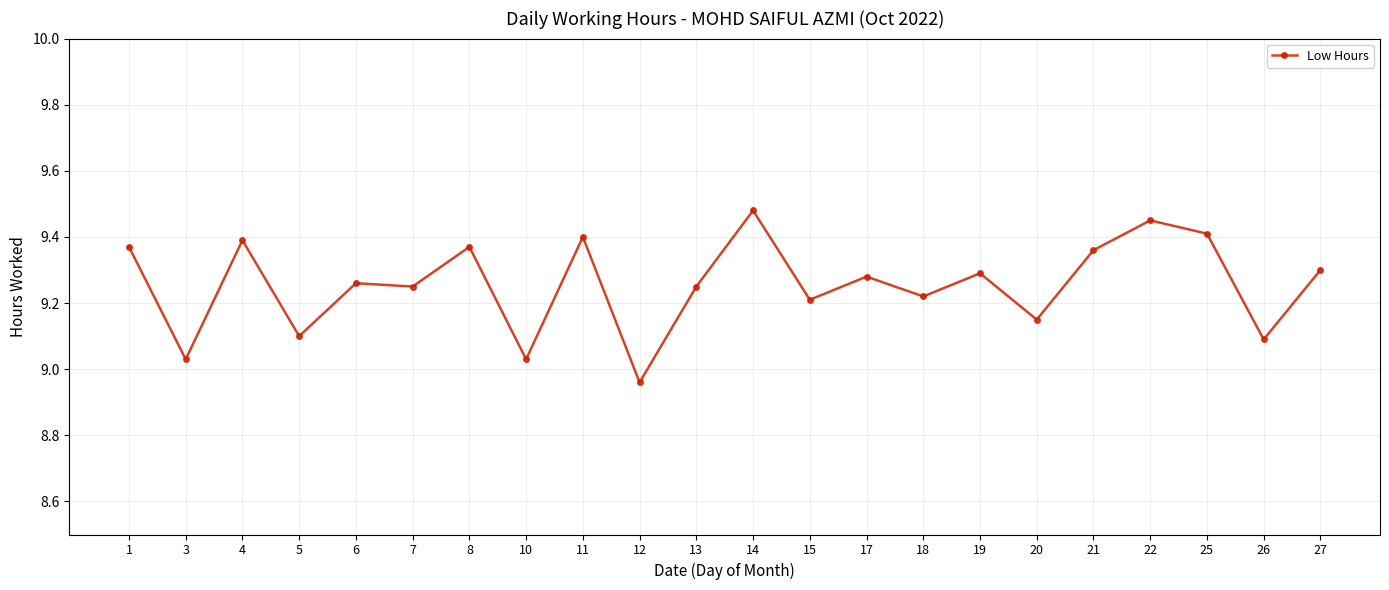

Does the chart display data point markers on the line(s)?

Yes